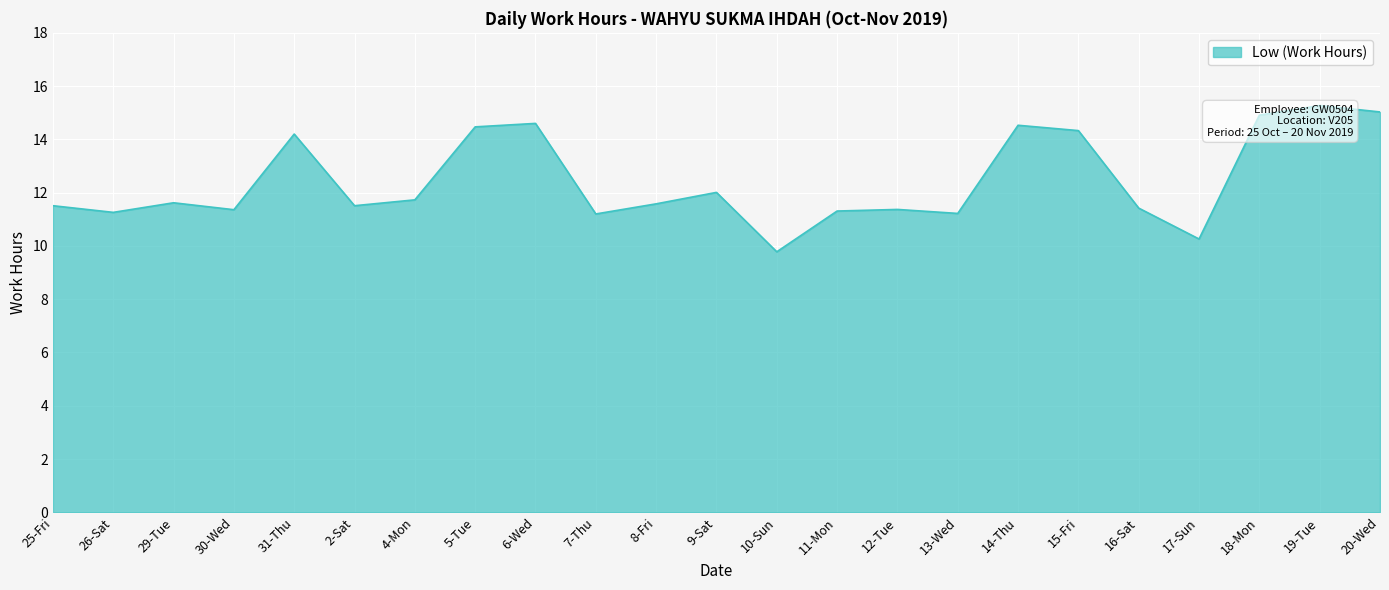

What is the difference between the maximum and minimum values?

5.5